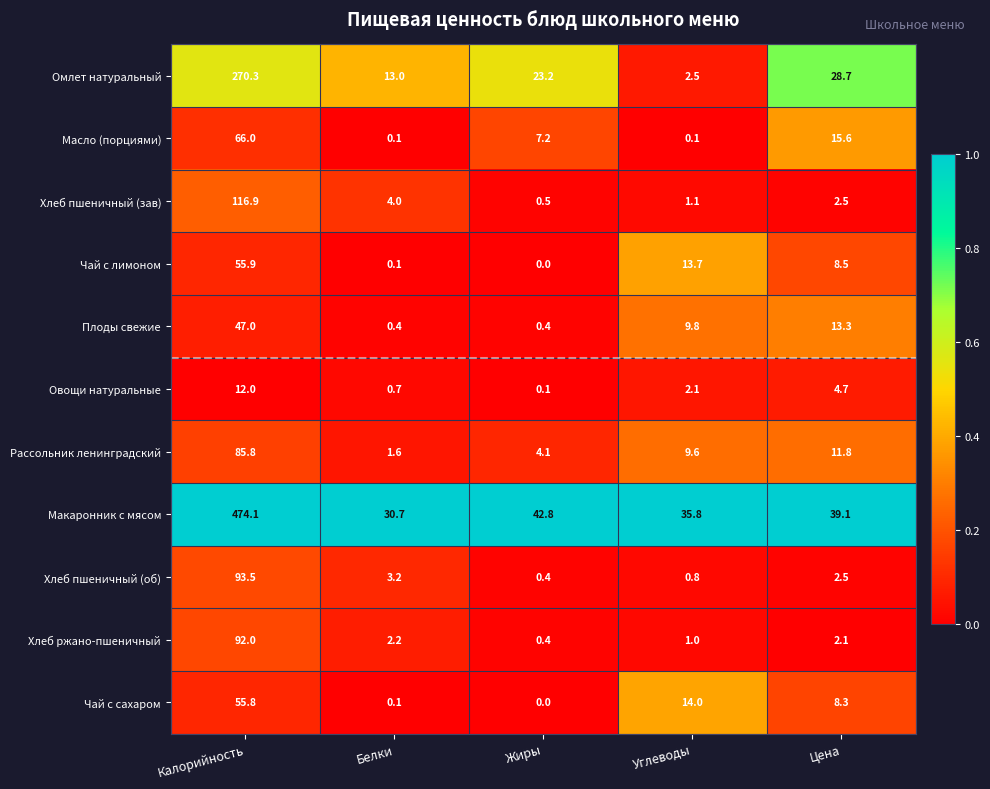

Read the Хлеб пшеничный (об) value at Углеводы.

0.8